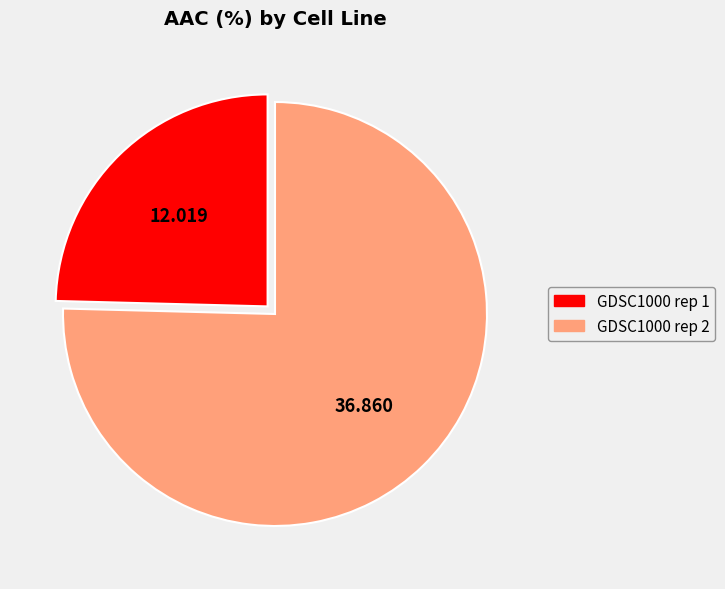

Does any single category account for the majority?

Yes